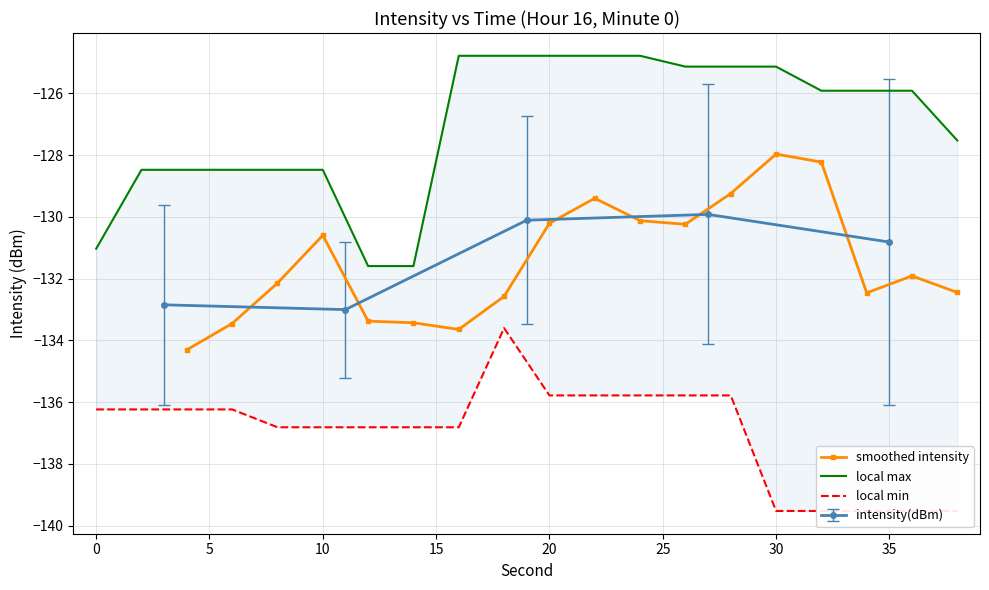

True or false: intensity(dBm) has more than 1 points higher than both neighbors.

False